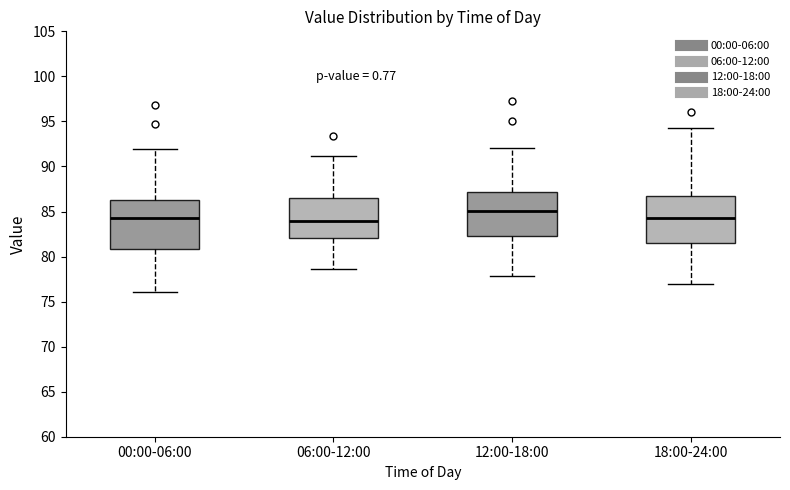

Reading left to right, transcribe this box plot: for each box, give where its median line is, the range the box spans, and where its two whiskers end, as read against the y-axis. The values are not printed on the chart, so give them approximately, as read against the axis.

00:00-06:00: median 84.5, box 81.0 to 86.0, whiskers 76.0 to 92.0
06:00-12:00: median 84.0, box 82.0 to 86.5, whiskers 78.5 to 91.0
12:00-18:00: median 85.0, box 82.5 to 87.0, whiskers 78.0 to 92.0
18:00-24:00: median 84.5, box 81.5 to 86.5, whiskers 77.0 to 94.5